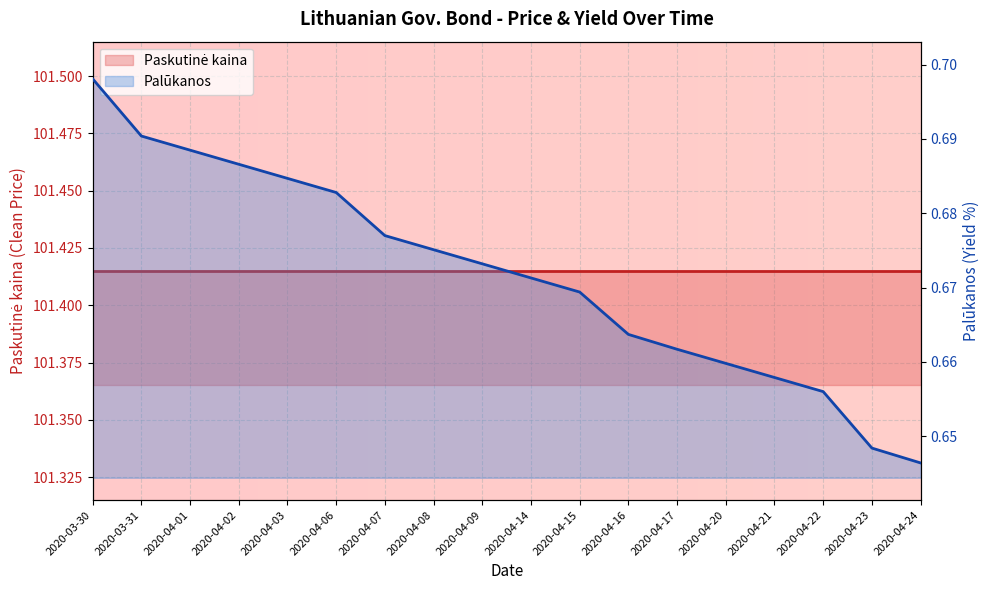

How many values are between 0 and 1?

18